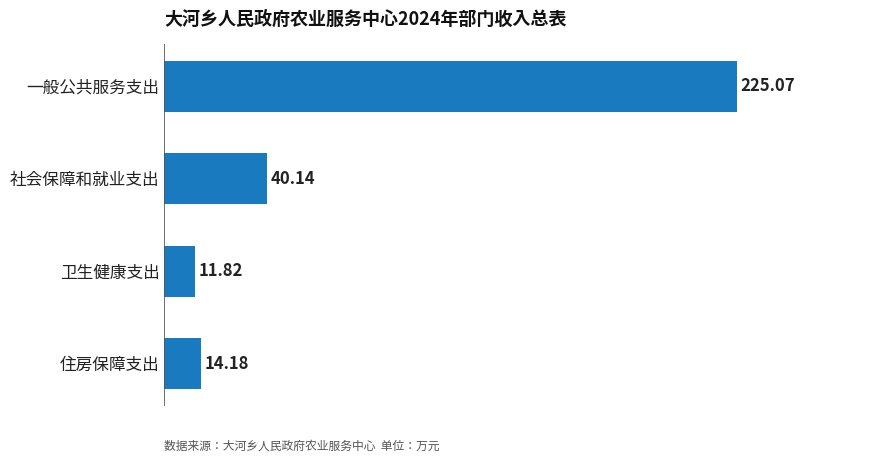

At which category does the chart reach its minimum across all series?

卫生健康支出